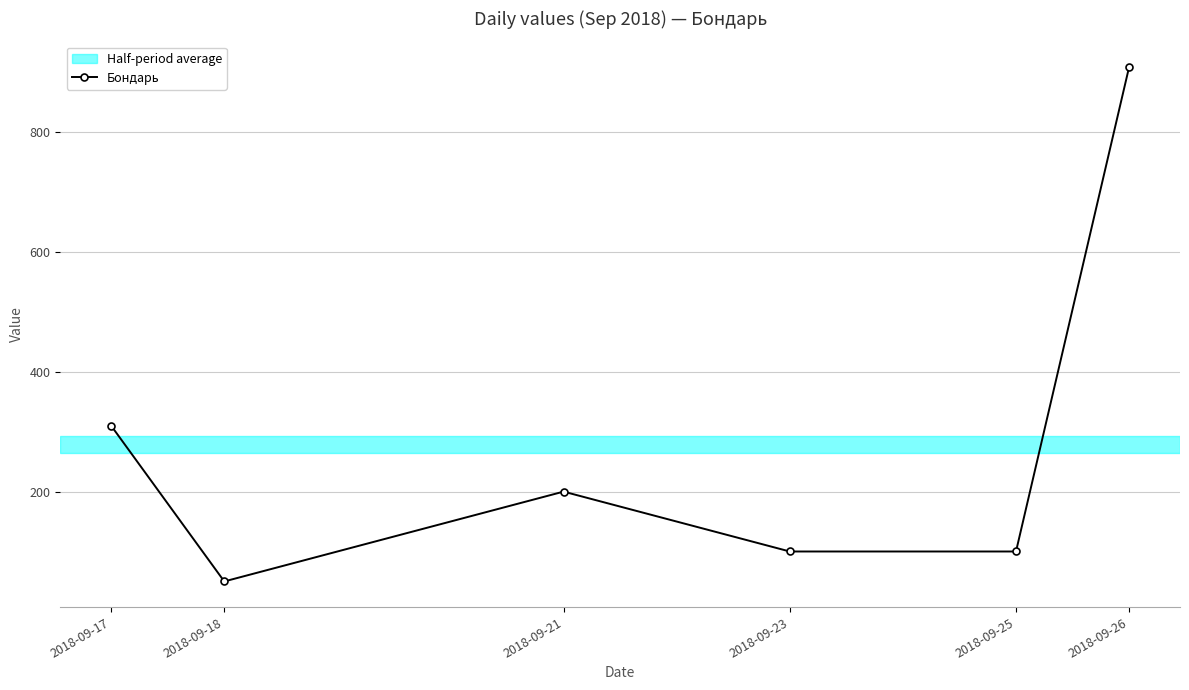

How many points are higher than both their immediate neighbors (excluding endpoints)?

1